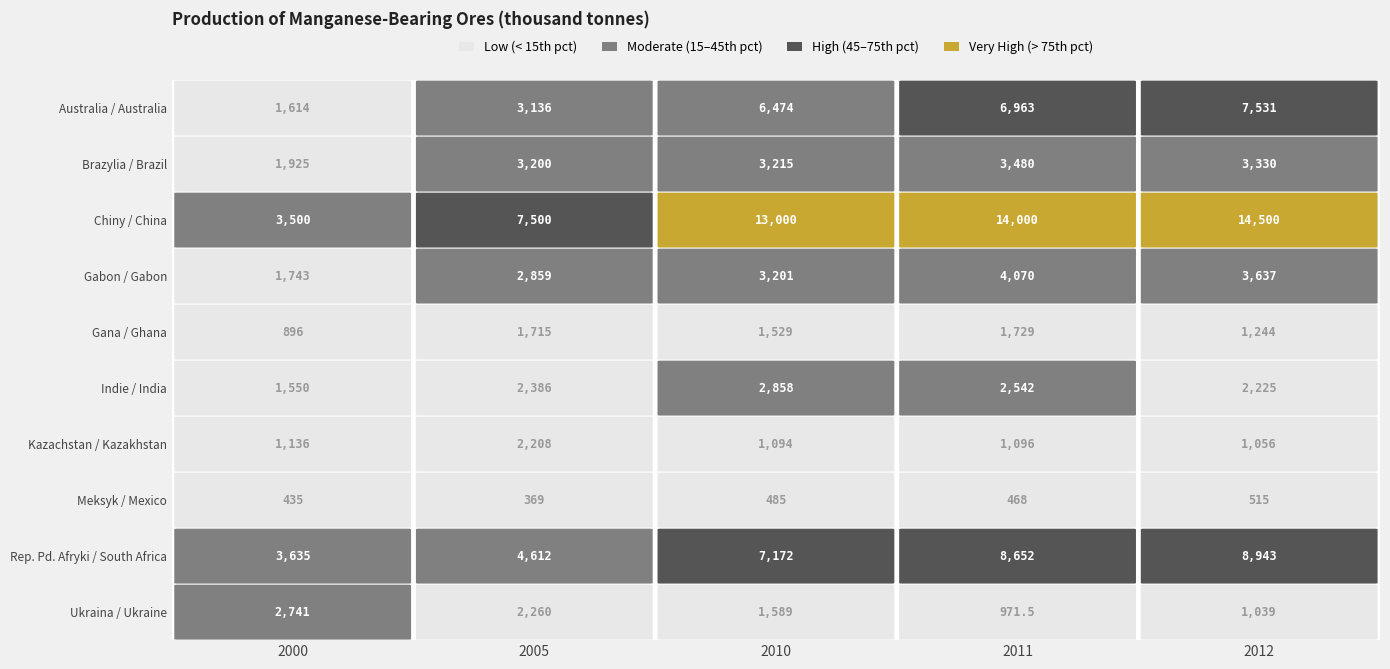

The Gana / Ghana series shows 3109.3 at 3. True or false?

False